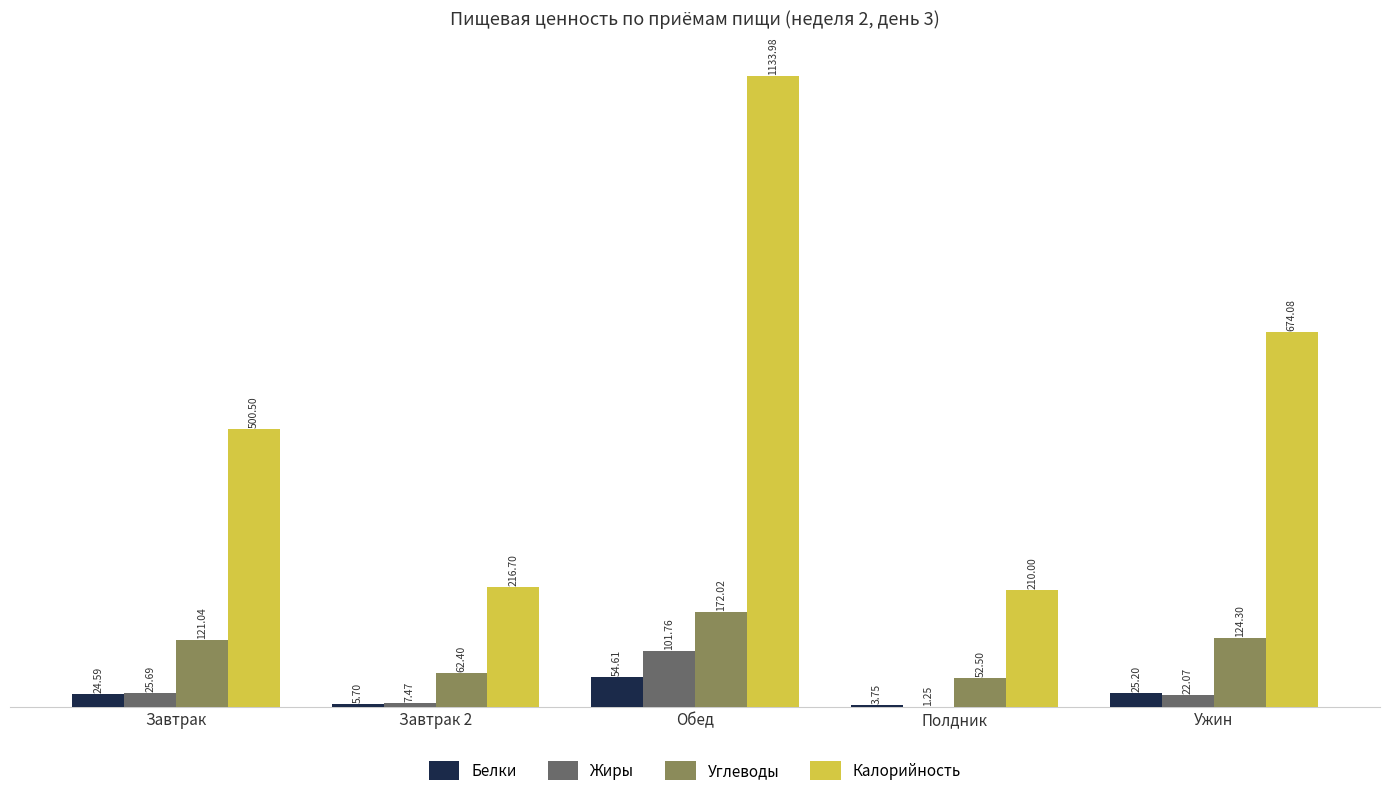

What is the sum of the Калорийность values at Полдник and Ужин?

884.1